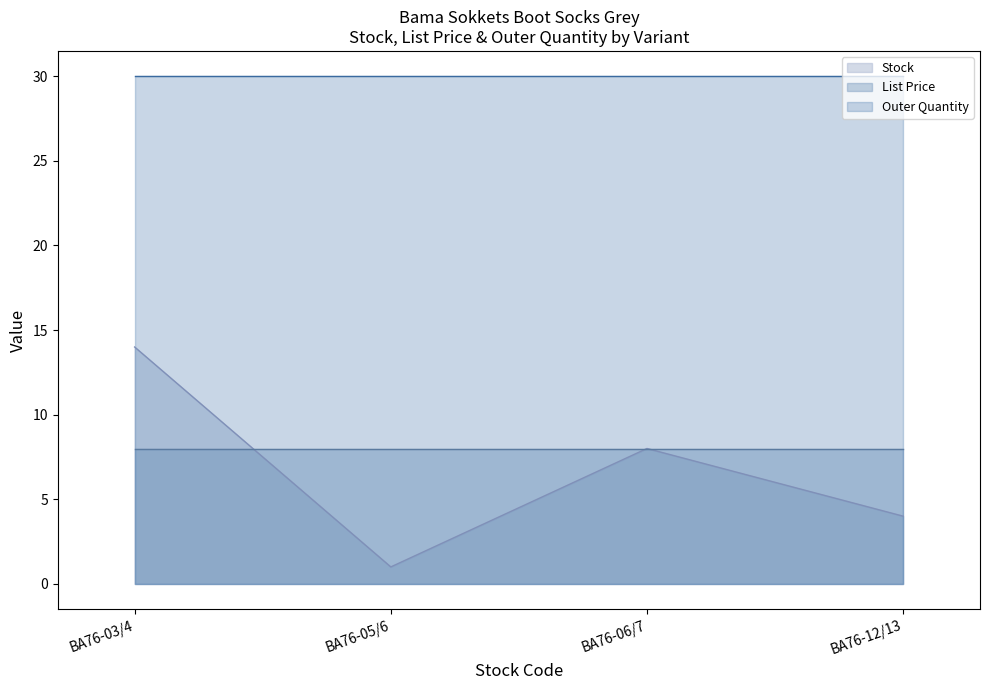

What is the smallest value displayed?

1.0